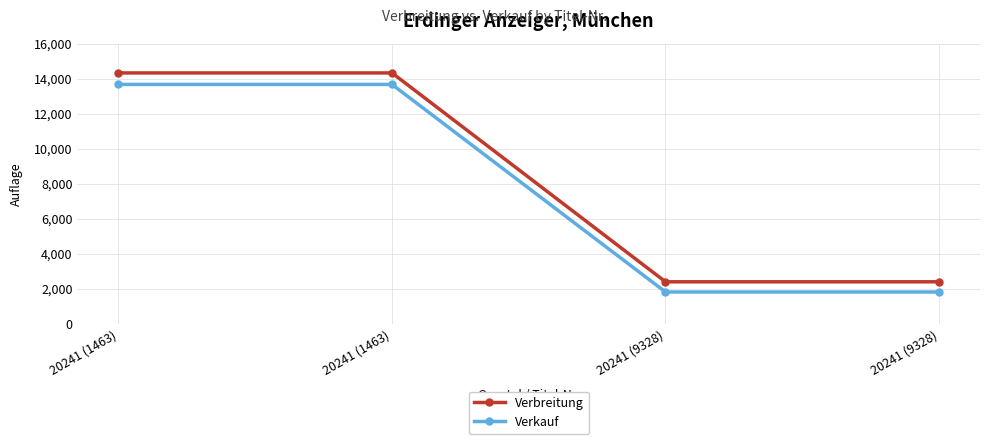

Which label corresponds to the largest value in the chart?

20241 (1463)